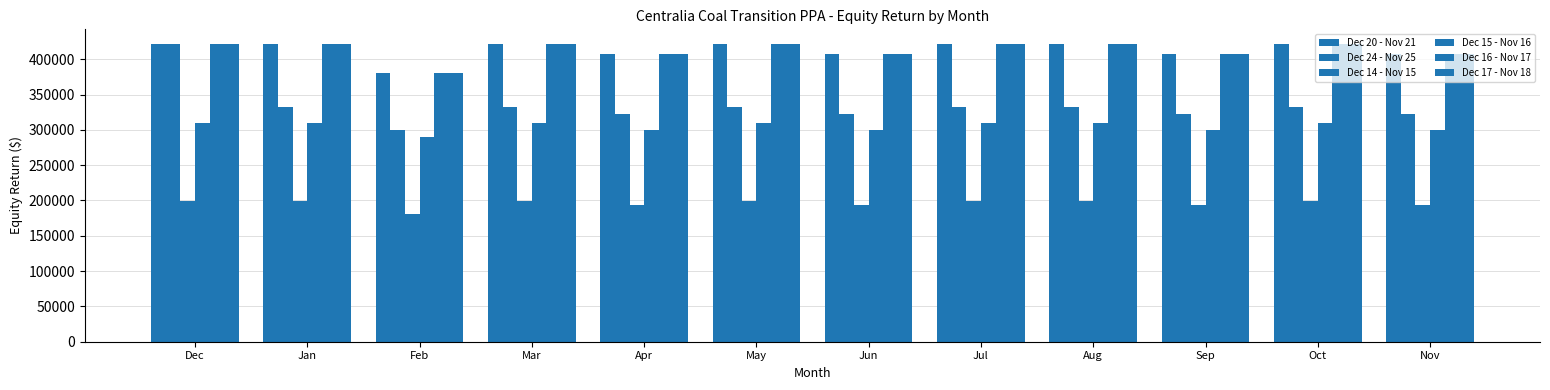

Count the number of data series in this chart.

6